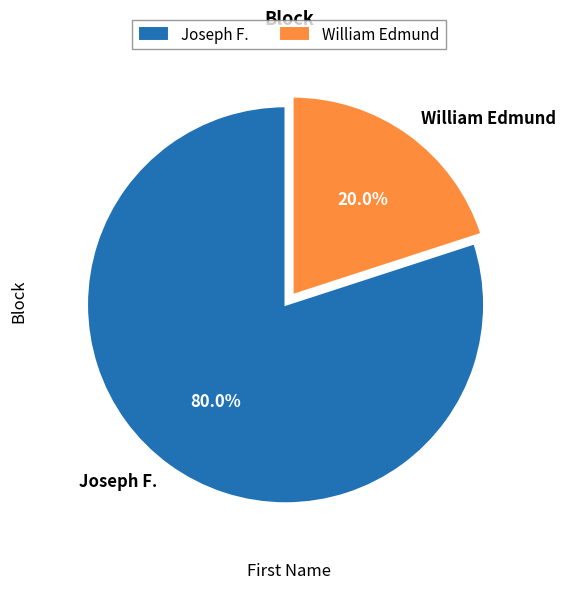

How many segments does this pie chart have?

2